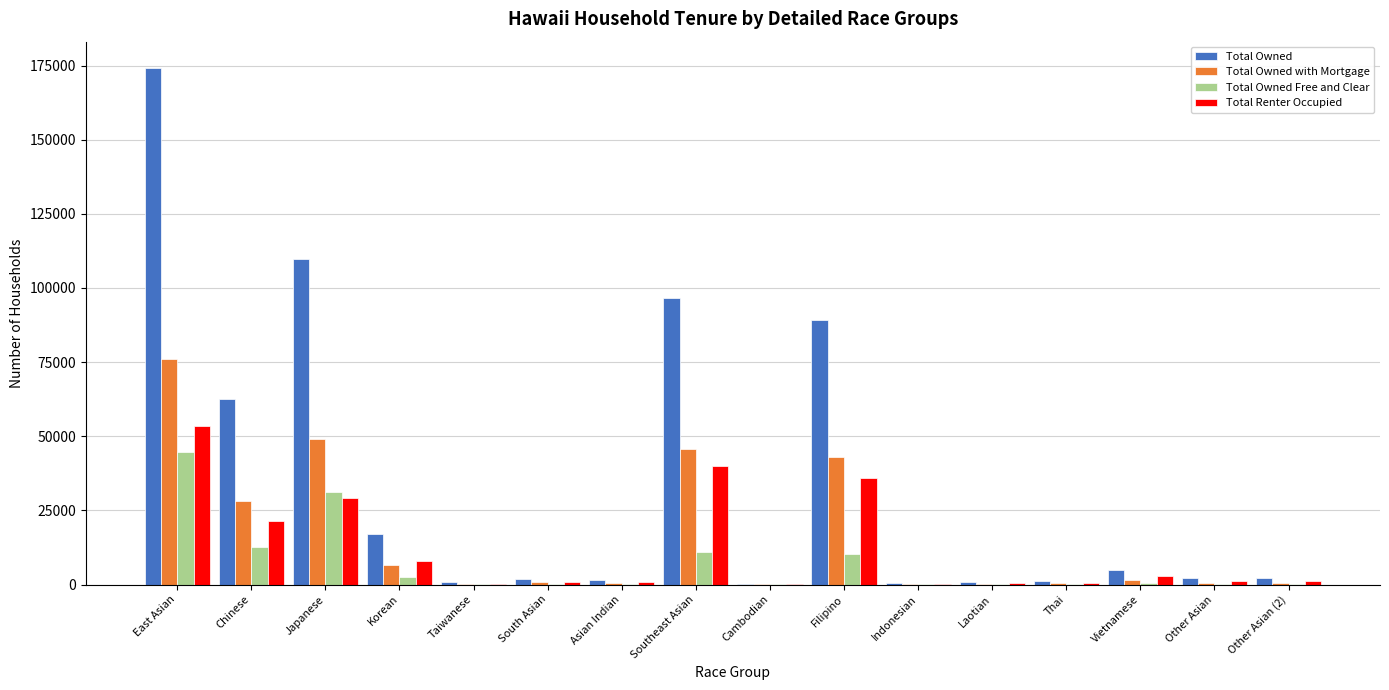

Where is Total Owned with Mortgage nearest to the value 38093?

Filipino